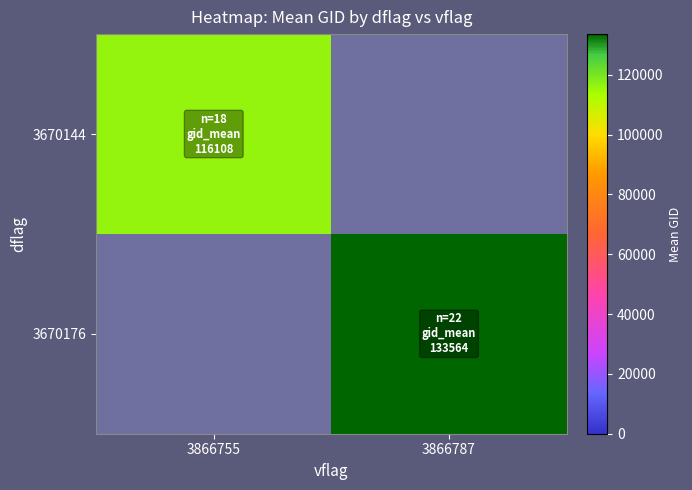

Between 3866755 and 3866787, which is larger?

3866755